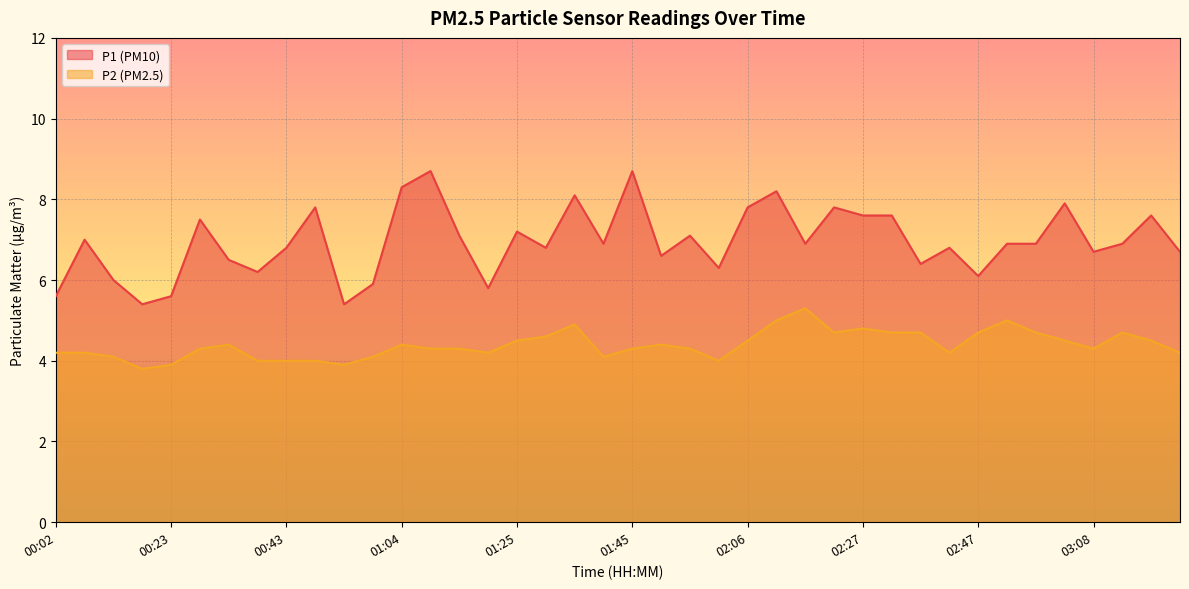

At which label is P2 closest to 4?

00:38